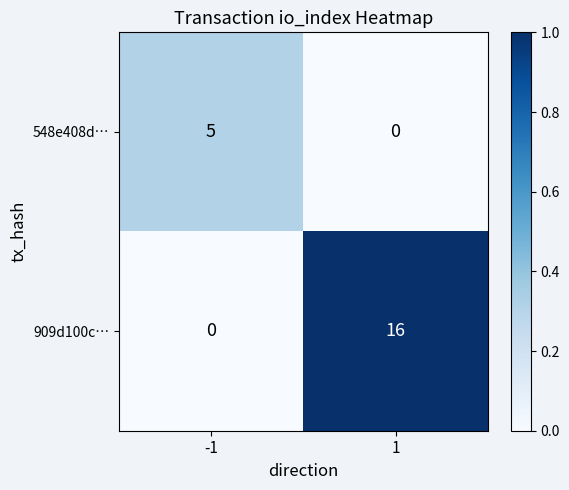

The 548e408d… series shows 0 at 1. True or false?

True